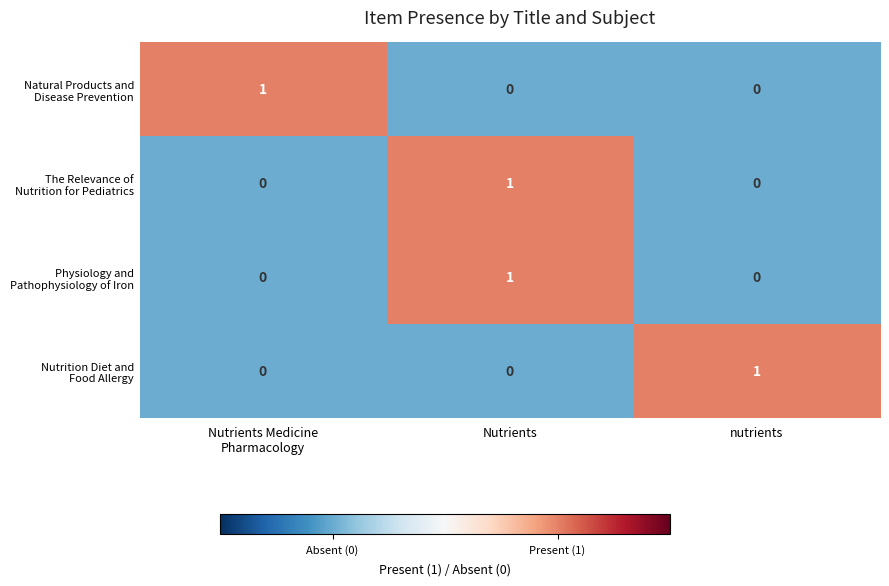

At how many categories does at least one series exceed 0?

3